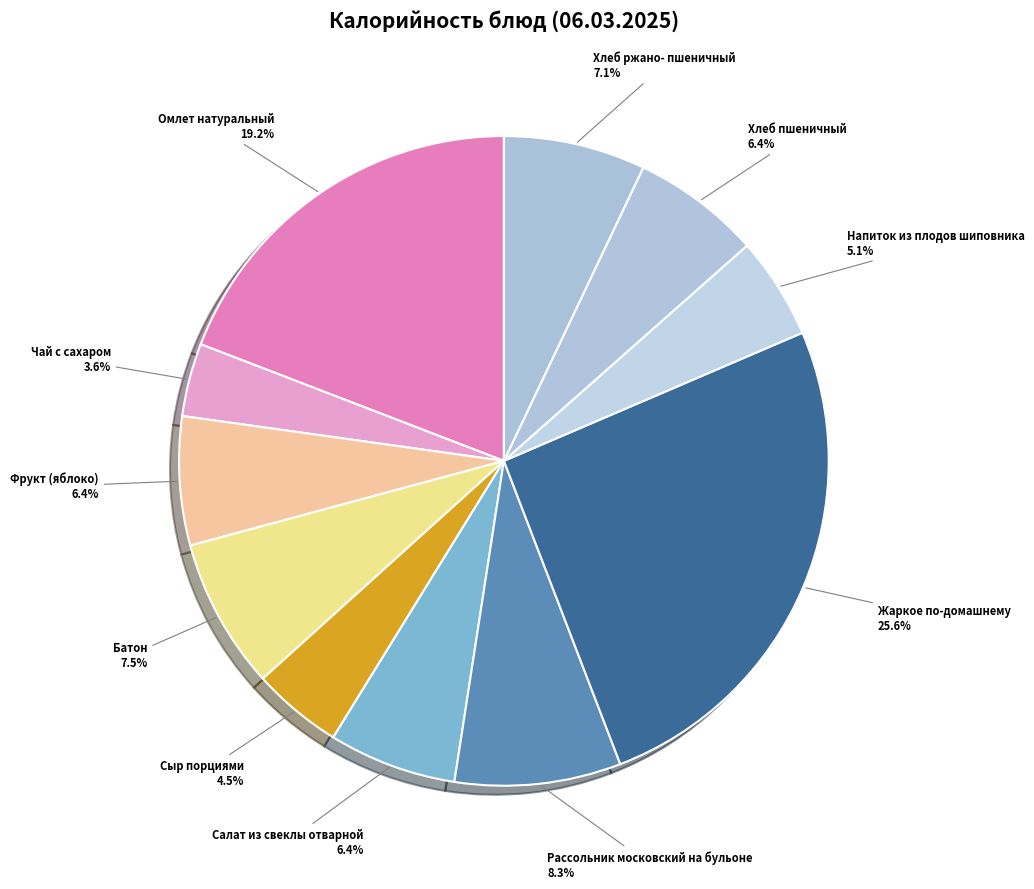

True or false: Жаркое по-домашнему accounts for 34% of the total.

False